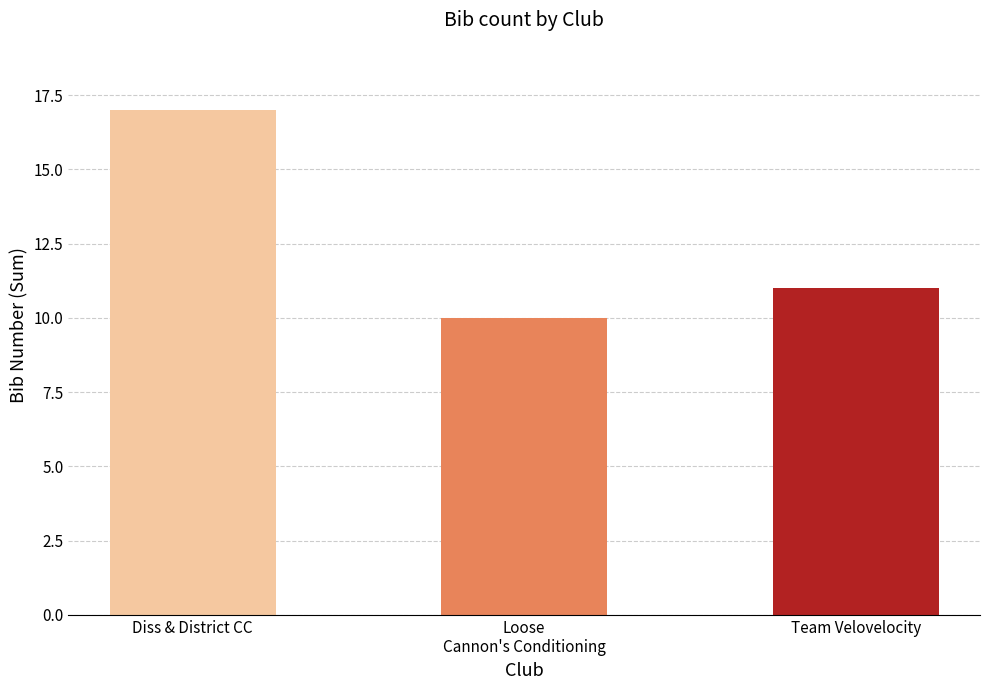

How many values are between 10 and 17?

3